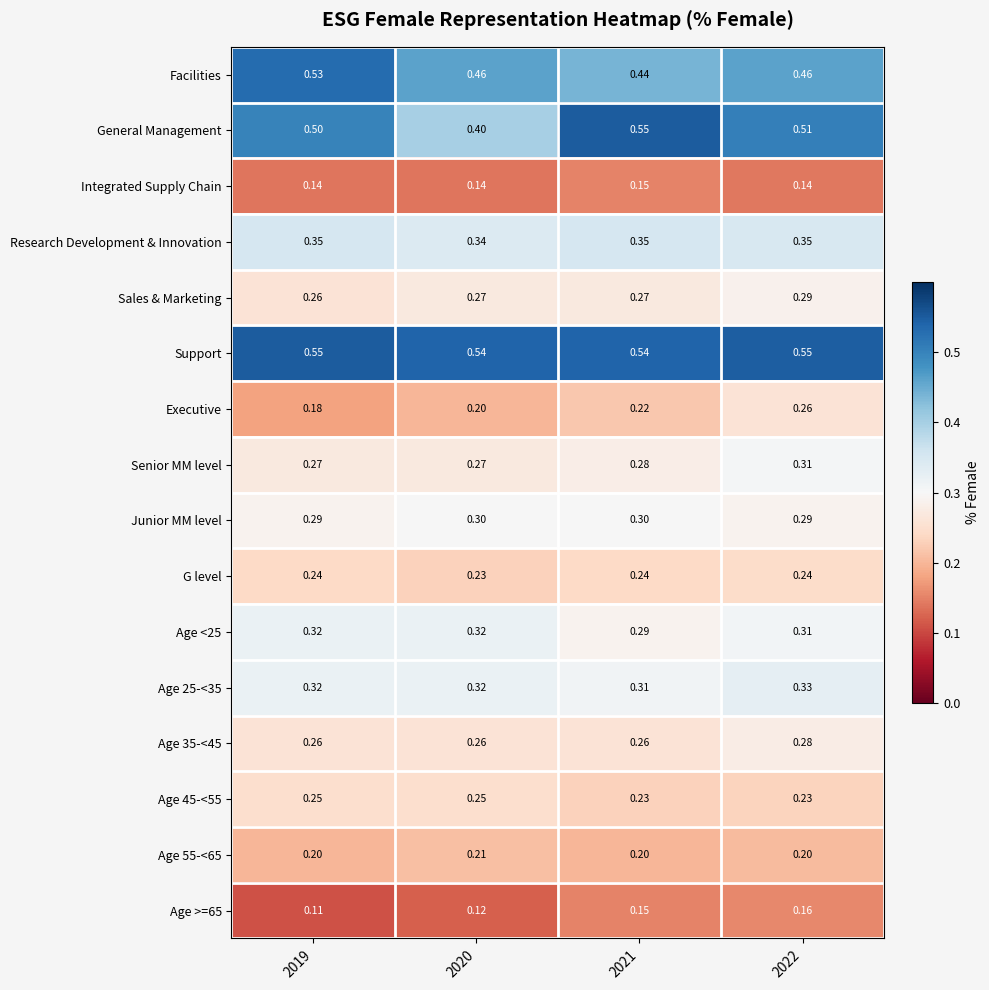

At which category is the sum across all series the highest?

2022